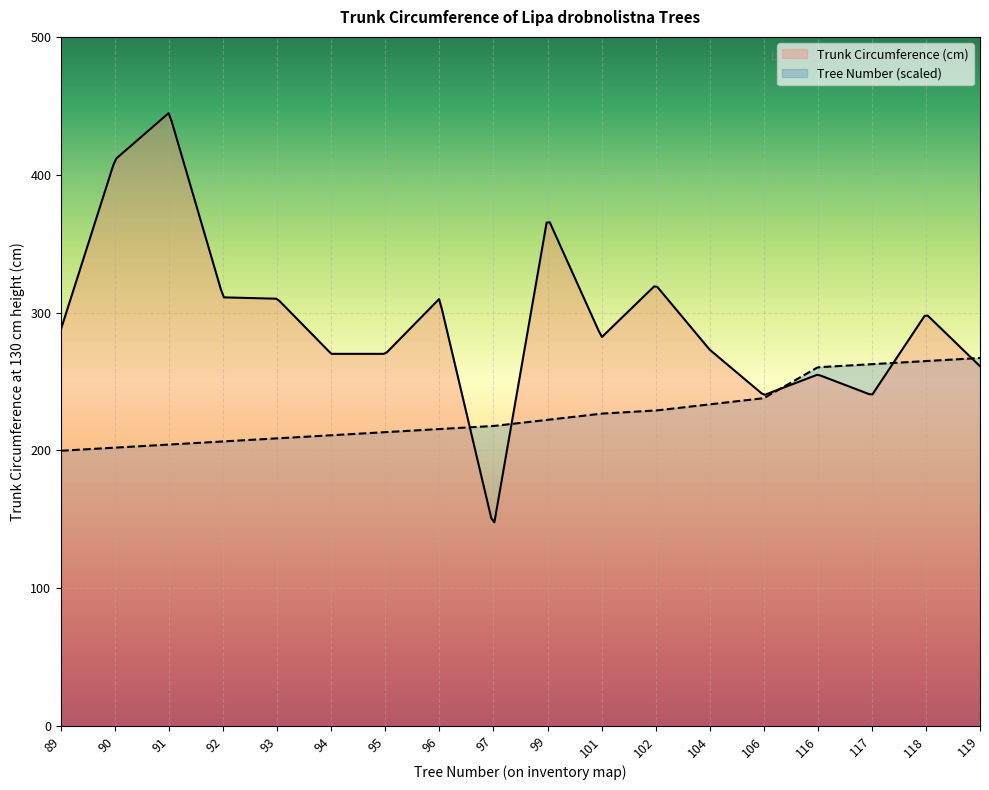

Read the Trunk Circumference (cm) value at 101.

282